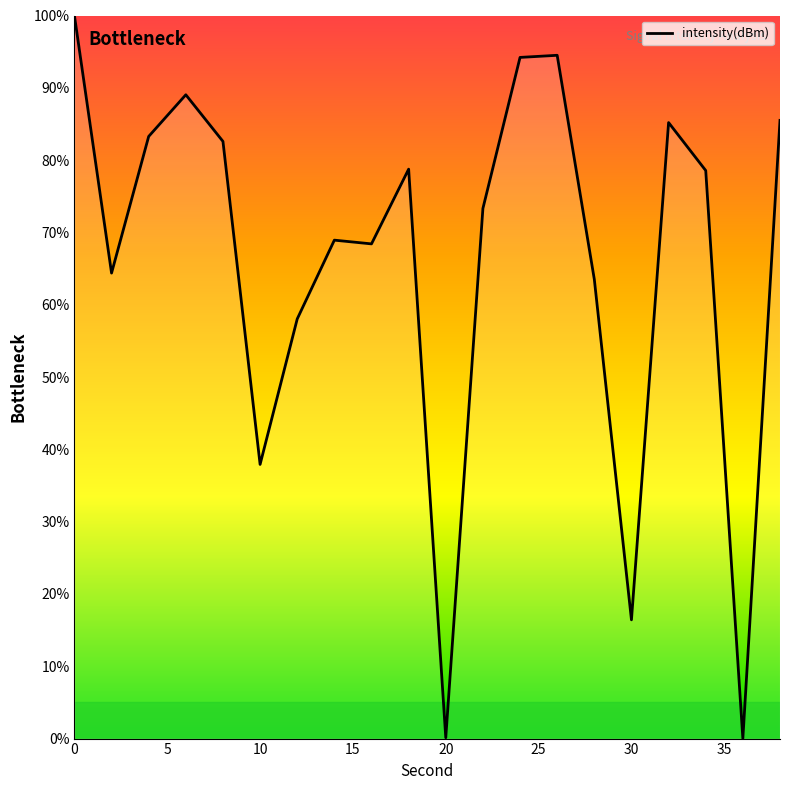

Is this an area chart (filled region under the line)?

No